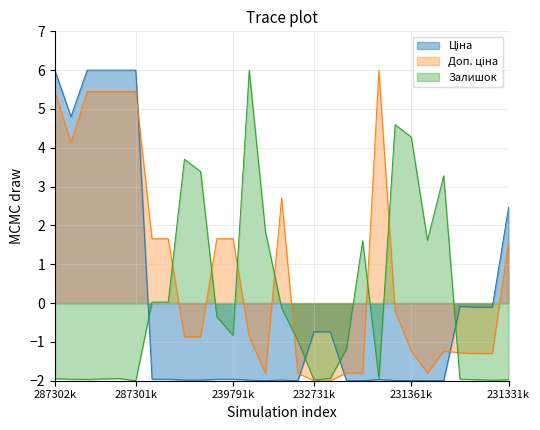

What is the greatest value displayed?

6.0